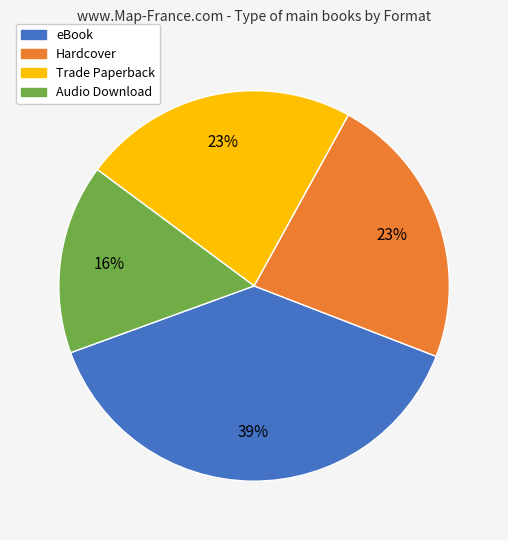

How many segments does this pie chart have?

4